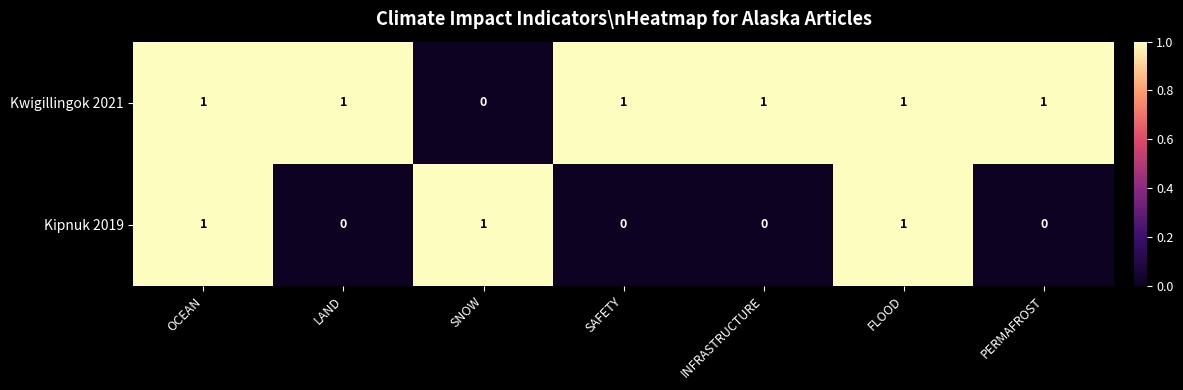

Which series has the largest total across all categories?

Kwigillingok 2021